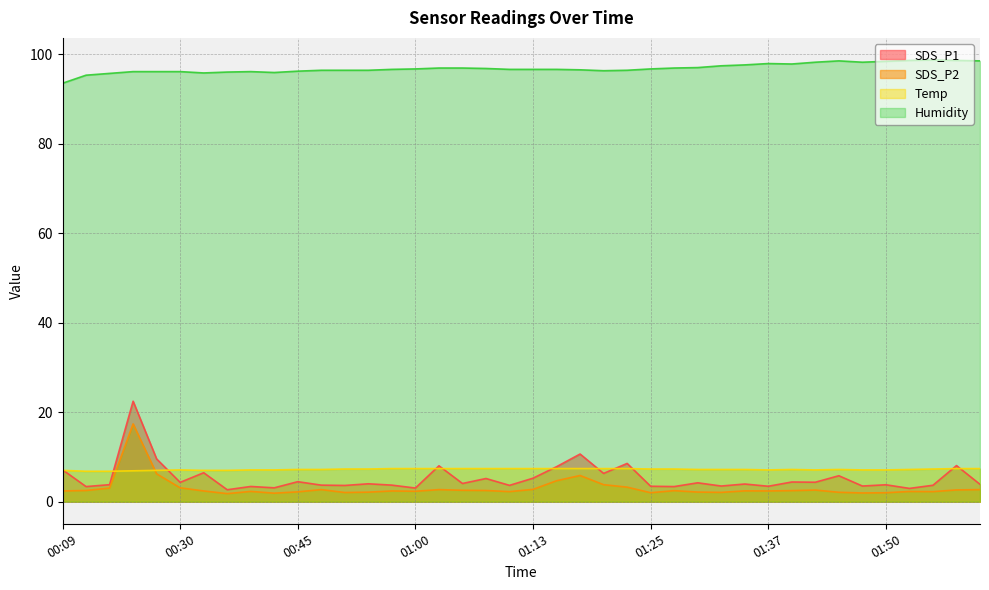

True or false: SDS_P2 has a value of 4.0 at 01:08.

False